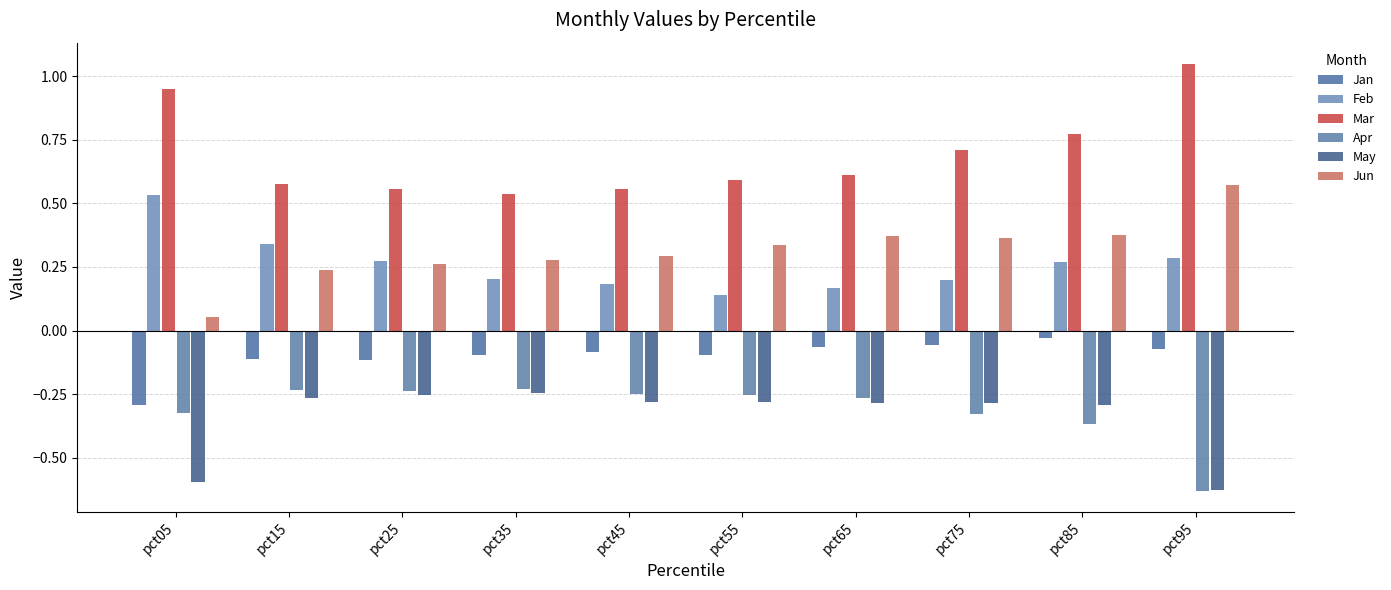

Which series has the largest range (max minus min)?

Jun